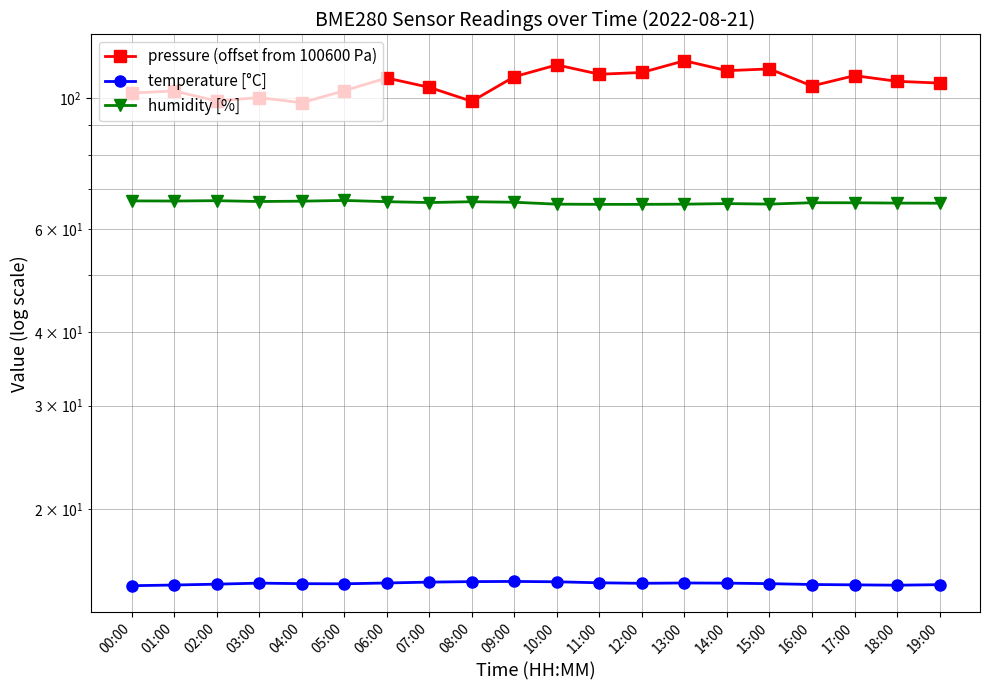

Reading left to right, what are all the values shown in this chart?

pressure (offset from 100600 Pa): 102.1	103.0	99.0	100.3	98.3	103.1	108.3	104.4	98.9	108.9	114.0	109.9	110.7	115.9	111.5	112.2	105.0	109.3	106.9	106.2
temperature [°C]: 14.8	14.9	14.9	15.0	14.9	14.9	15.0	15.0	15.1	15.1	15.1	15.0	15.0	15.0	15.0	14.9	14.9	14.9	14.8	14.9
humidity [%]: 66.9	66.9	67.0	66.8	66.9	67.0	66.7	66.5	66.7	66.6	66.1	66.0	66.0	66.1	66.2	66.1	66.5	66.4	66.4	66.3